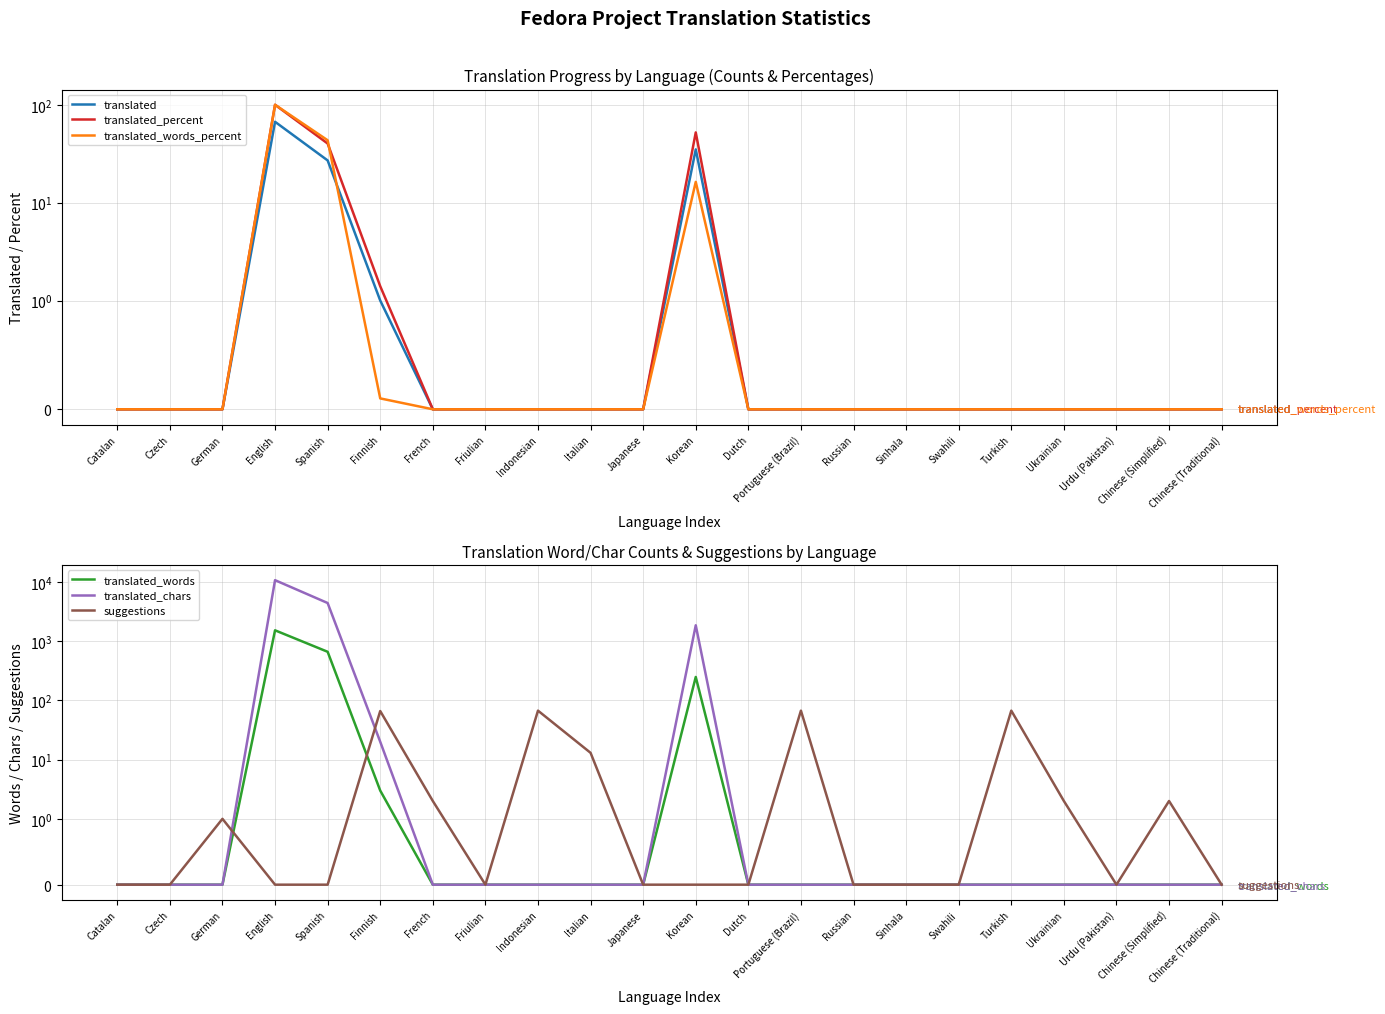

Does the chart display data point markers on the line(s)?

No